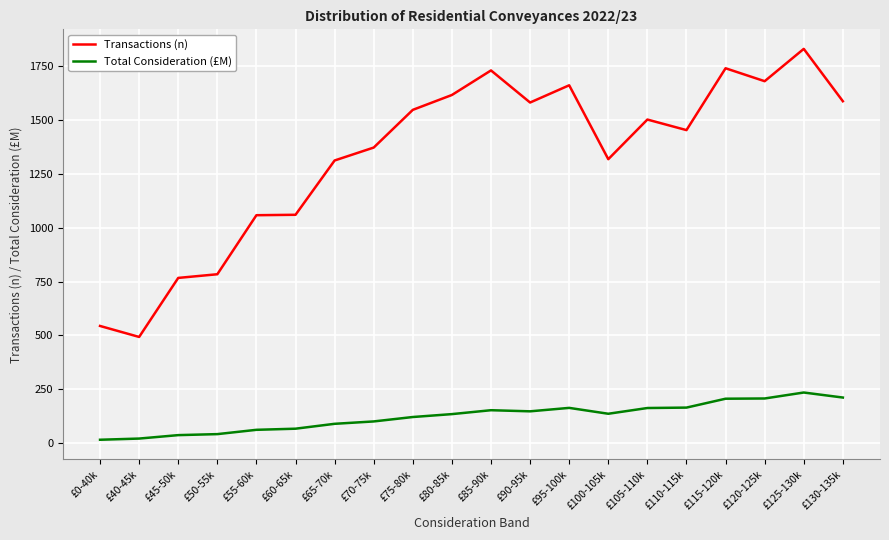

True or false: Transactions (n) and Total Consideration (£M) intersect in this chart.

False